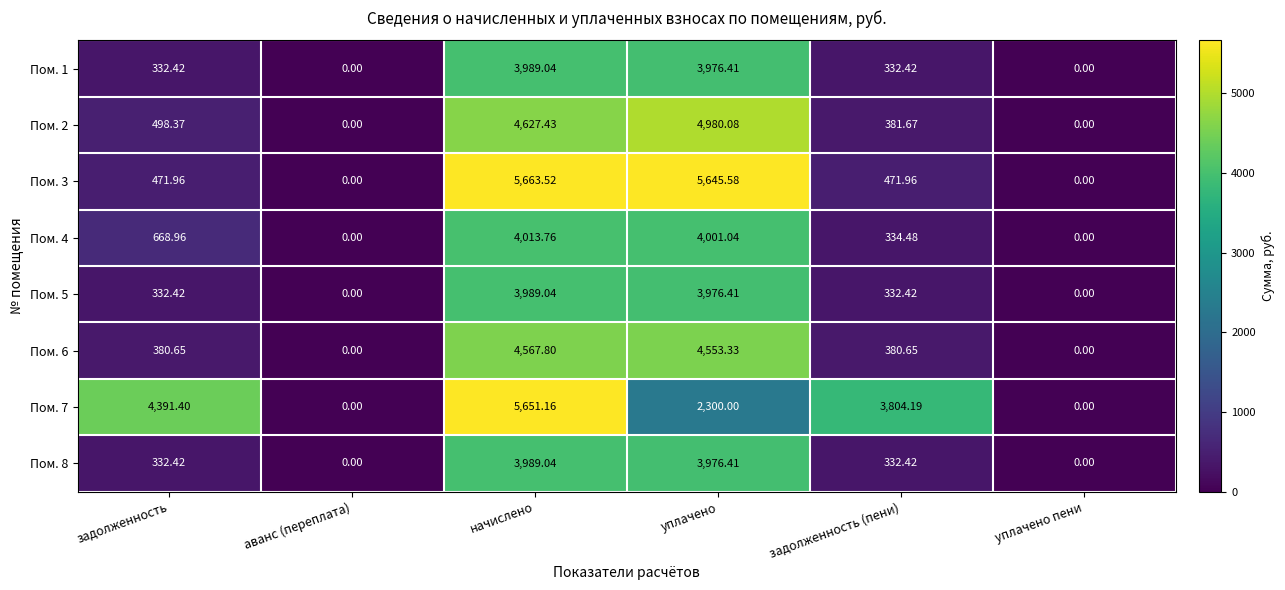

At which label does Пом. 4 first exceed 668?

задолженность